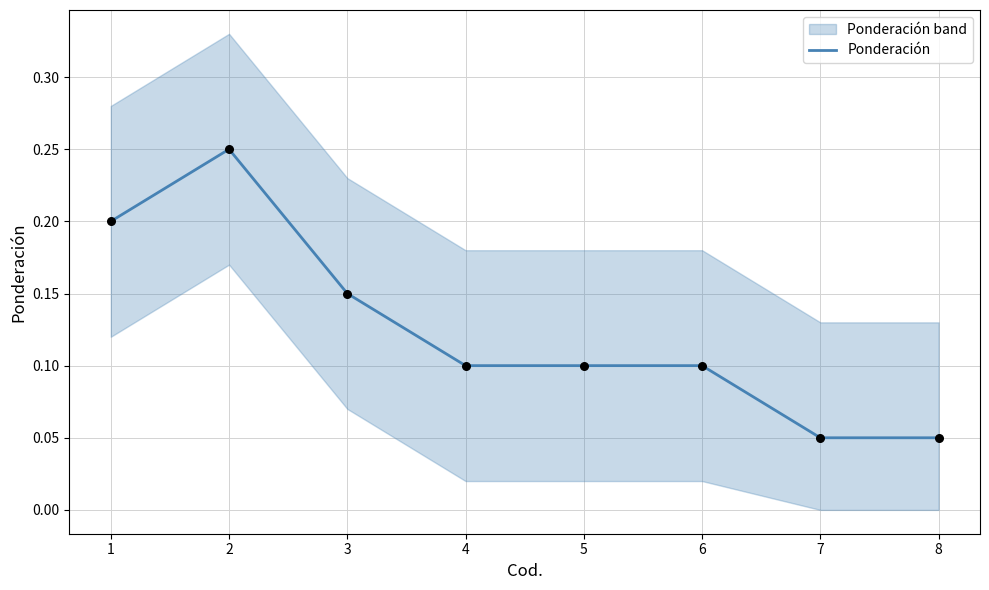

Which has a higher value, 2 or 5?

2